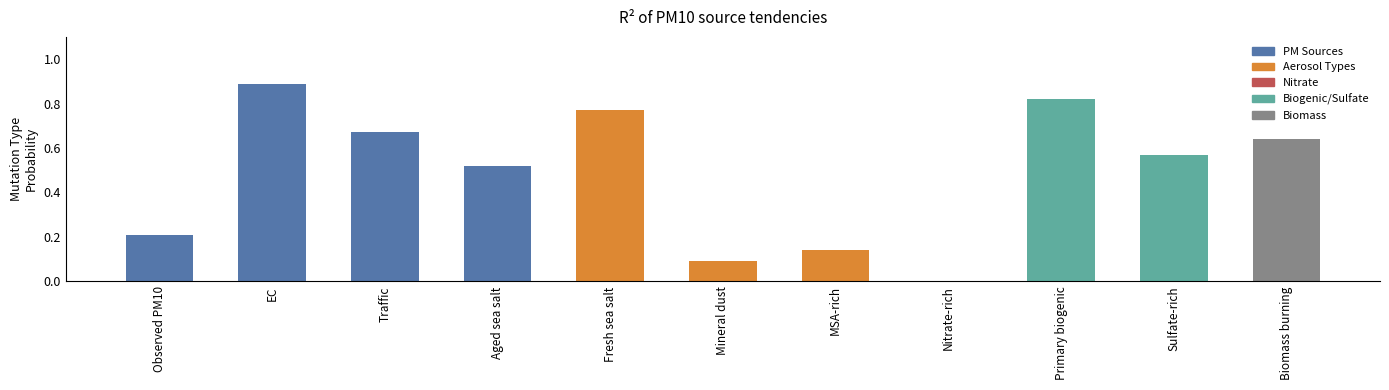

The value at MSA-rich is 0.1. True or false?

True